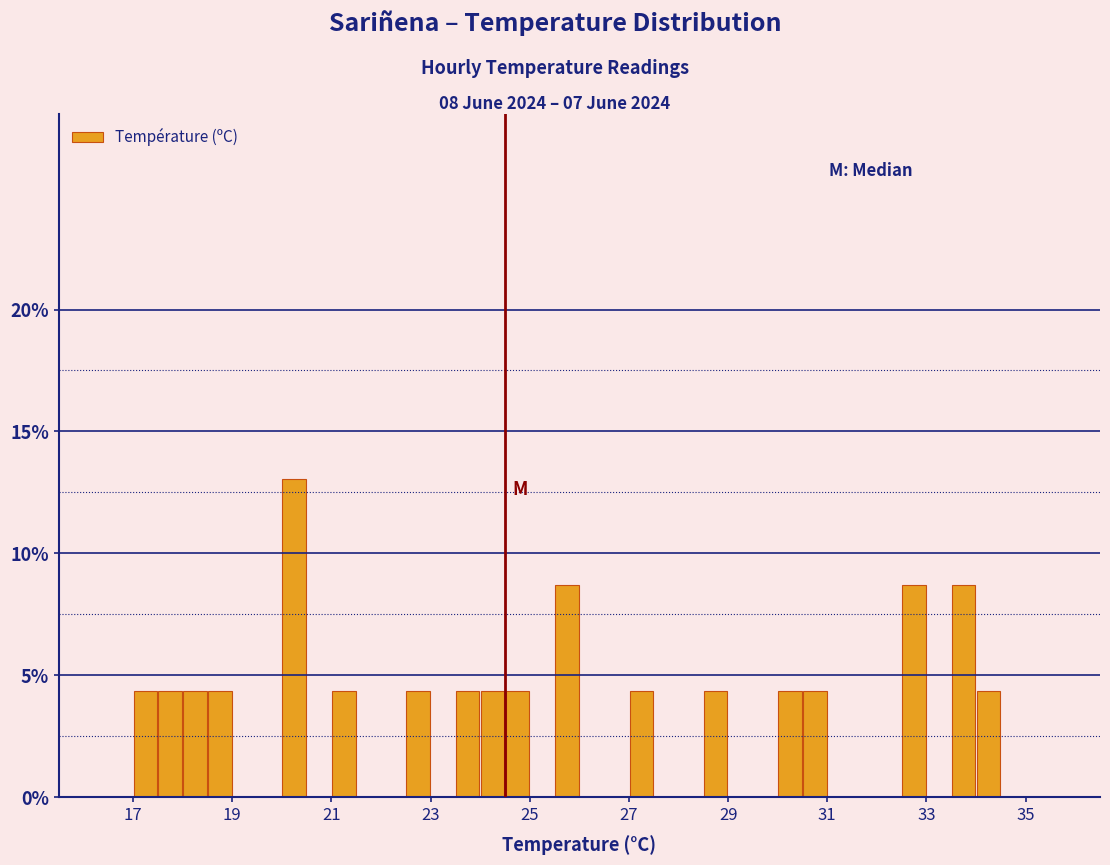

Around what value on the x-axis is the tallest bar? Give the approximate position of its centre, as read against the axis.

20.2